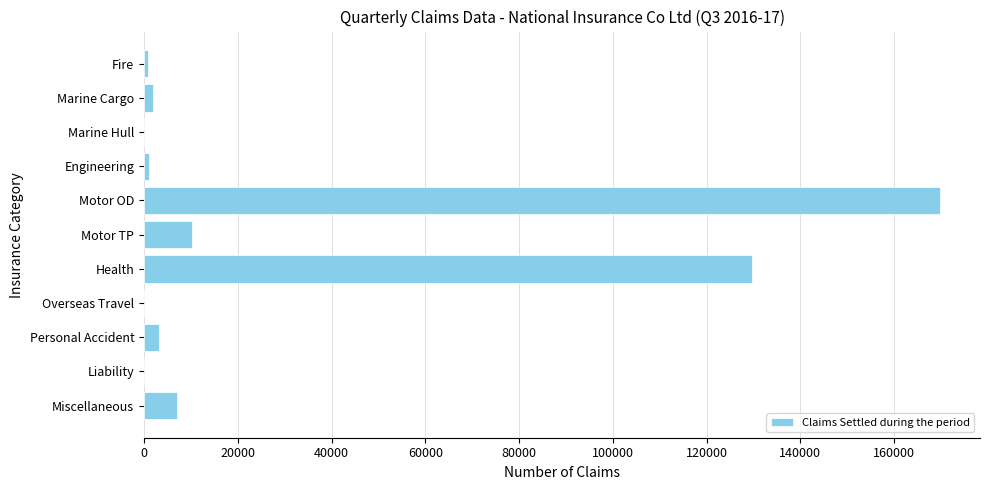

What is the change in value from Motor OD to Health?

-40167